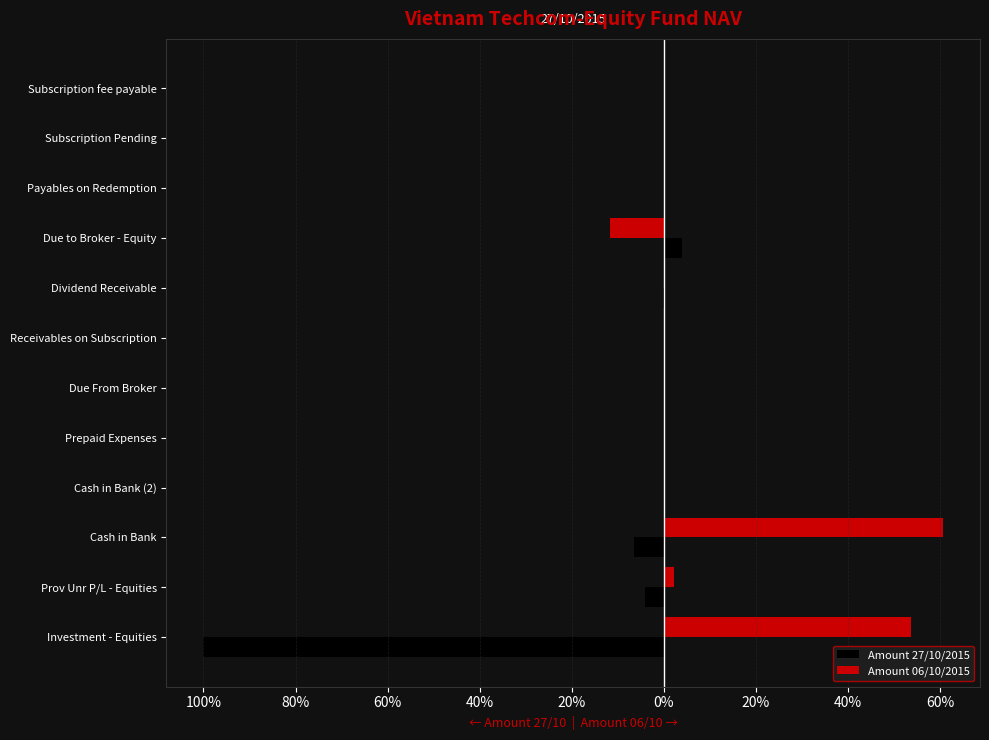

Which series has the largest total across all categories?

Amount 06/10/2015